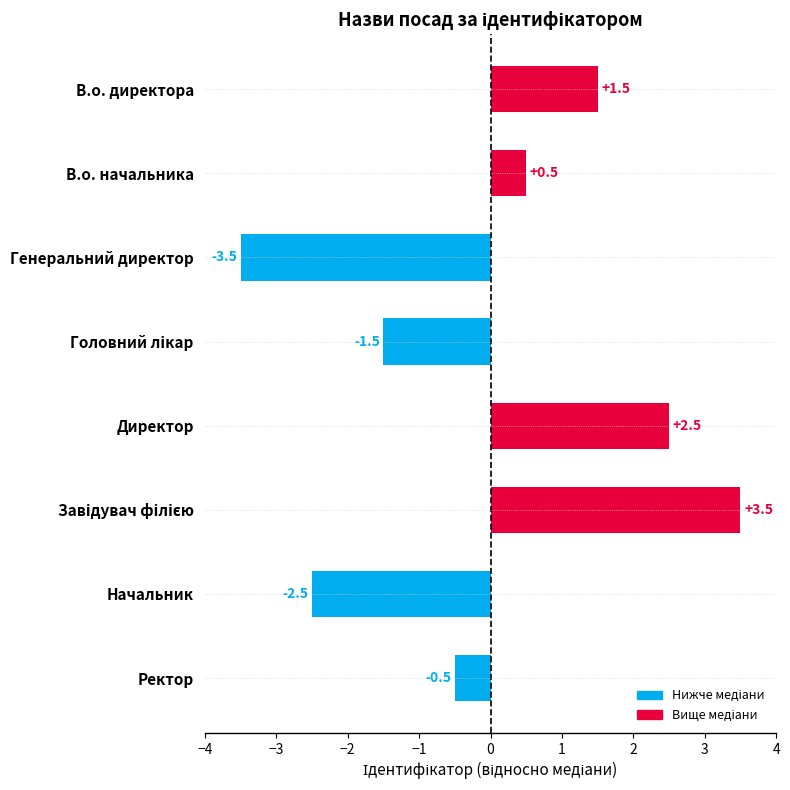

At which category does the chart reach its minimum across all series?

Генеральний директор